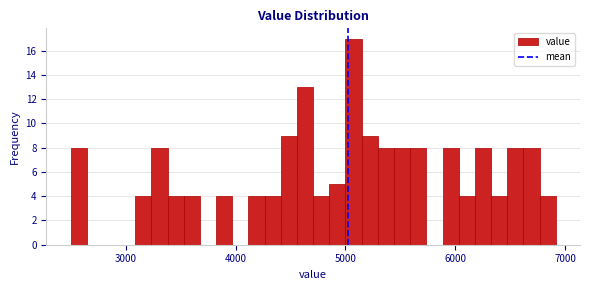

Read against the x-axis, roughly where is the centre of the tallest bar?

5100